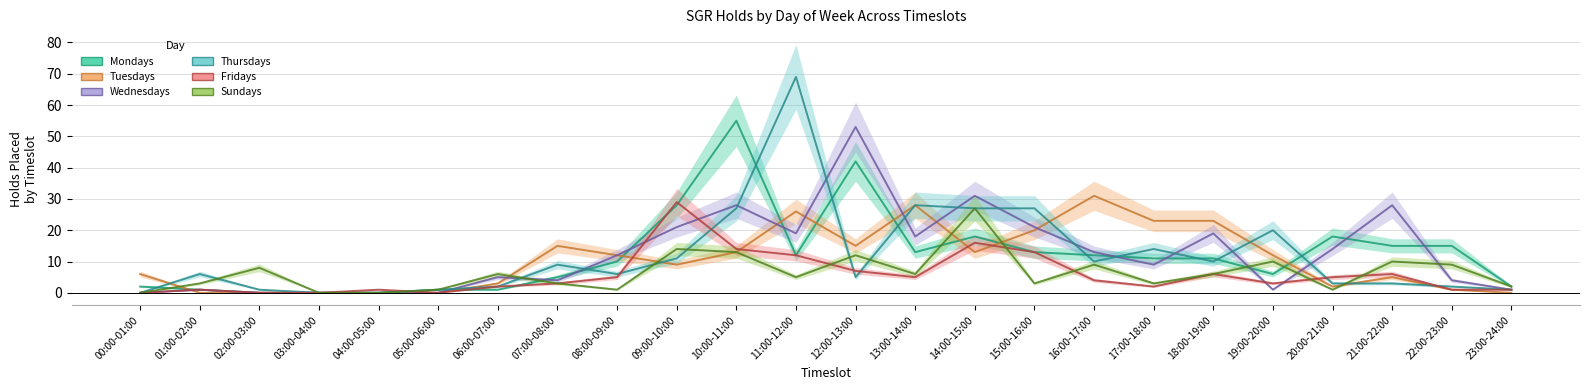

What is the average value of the Sundays series?

6